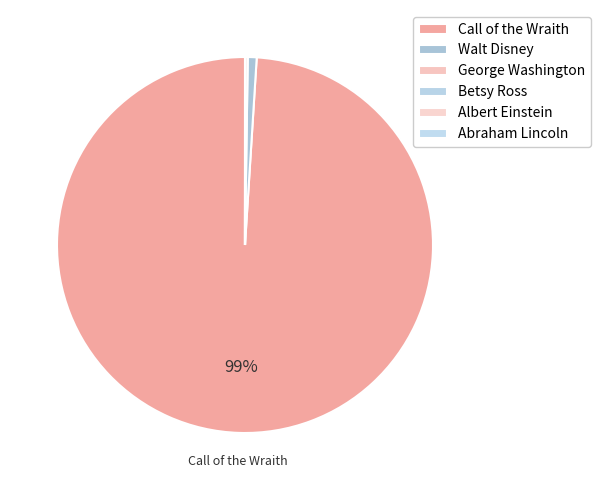

To the nearest percent, what is the combined percentage of Call of the Wraith and Abraham Lincoln?

99%